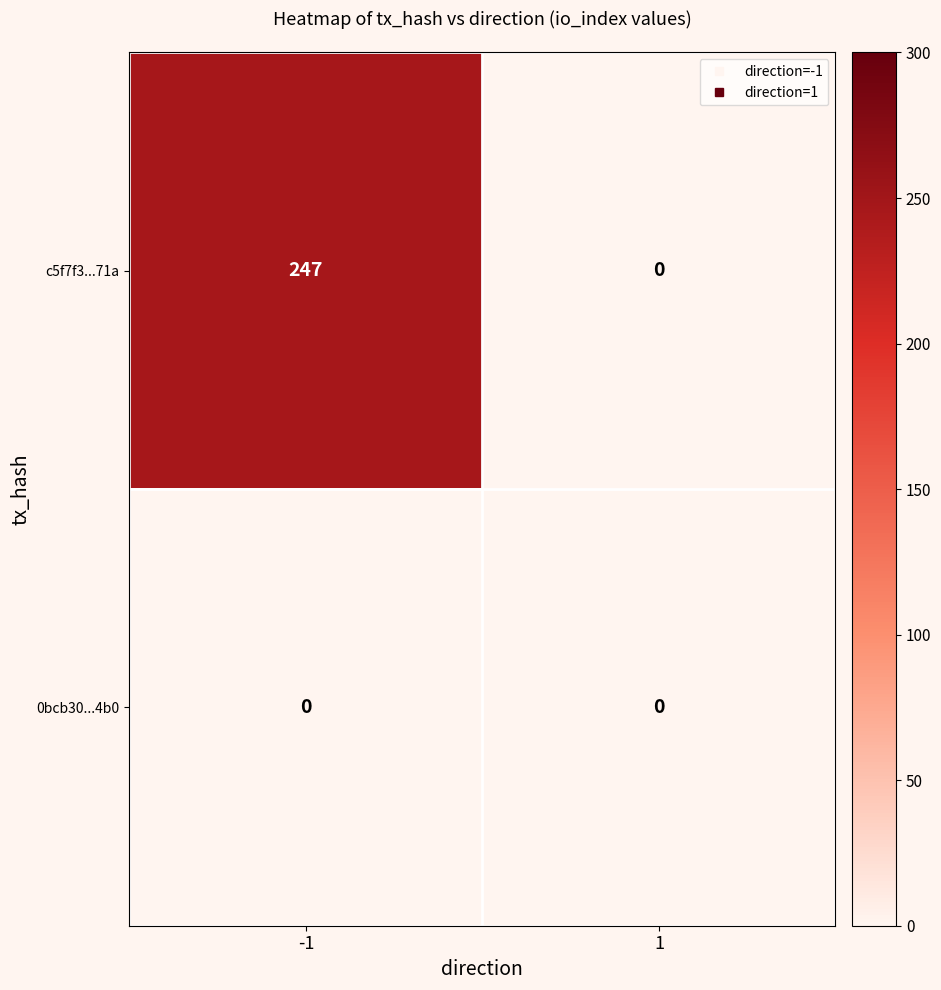

The c5f7f3...71a series shows 247 at -1. True or false?

True